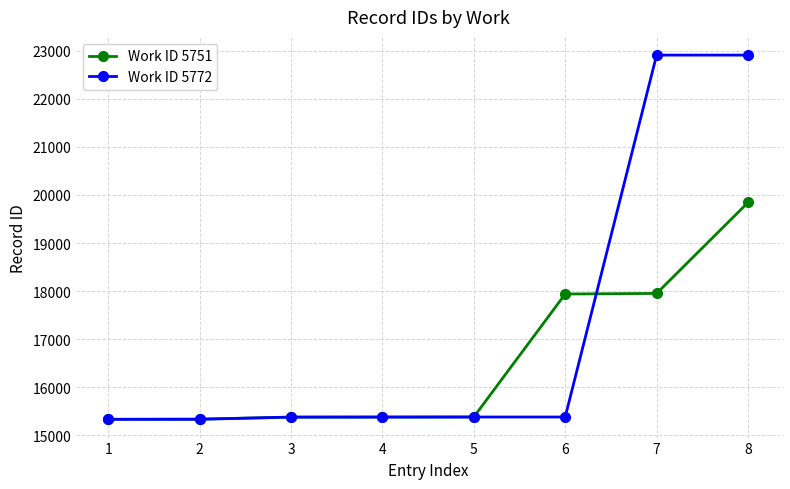

What is the value of the Work ID 5751 point at the 5th from the left?

15380